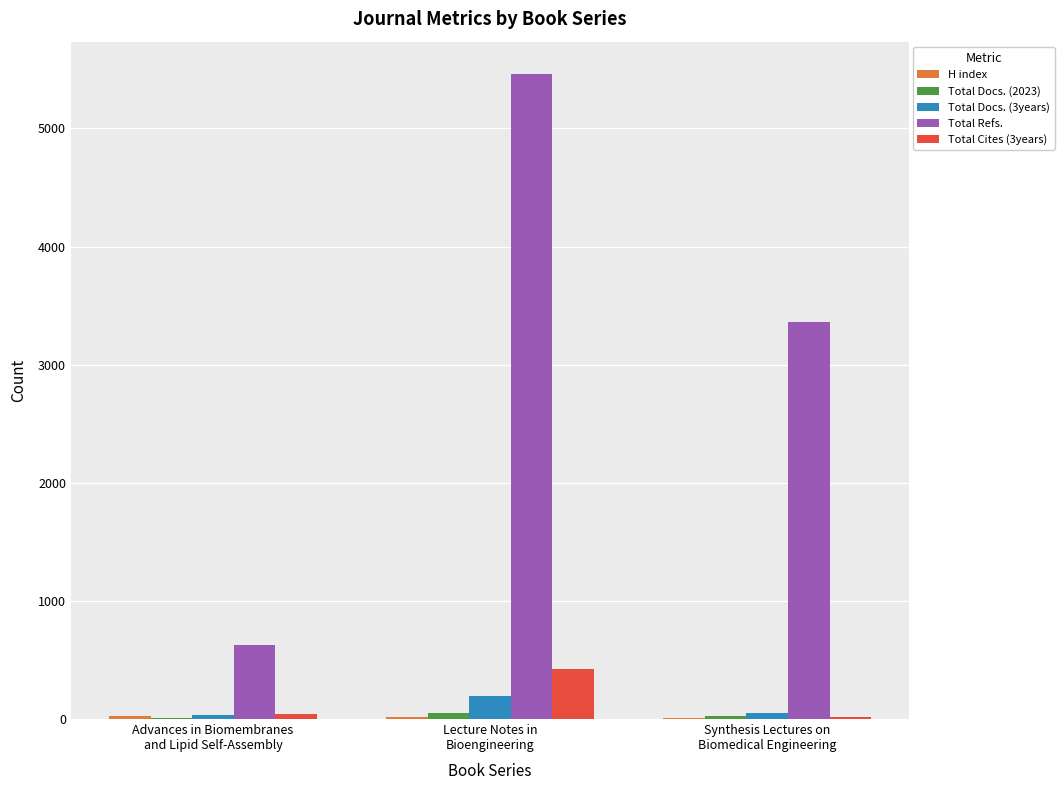

What is the sum of all Total Refs. values?

9448